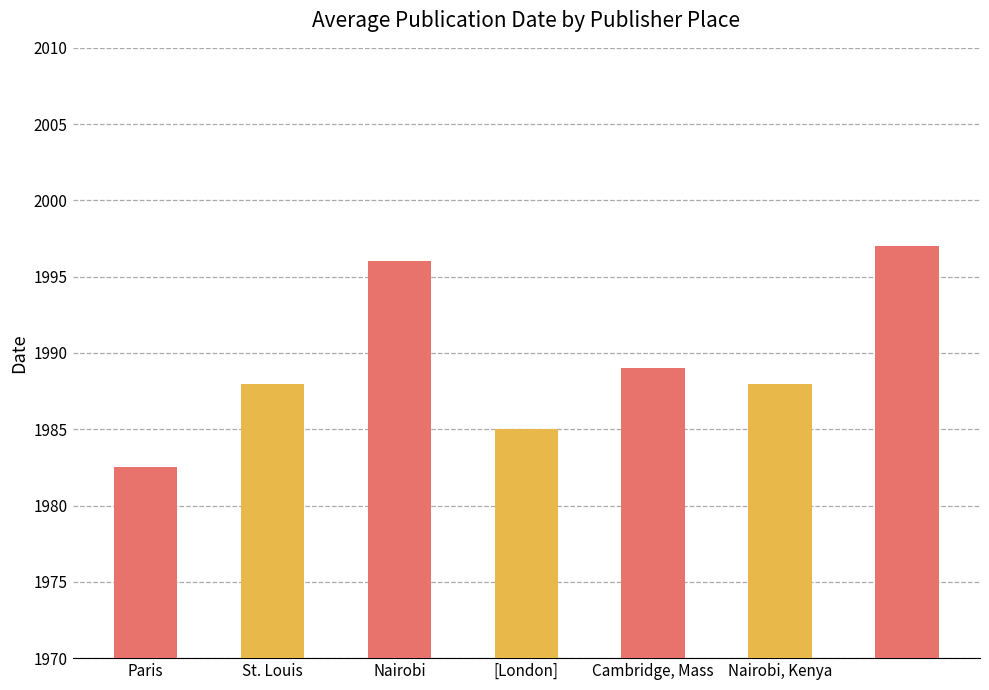

Which has a higher value, London or Paris?

London